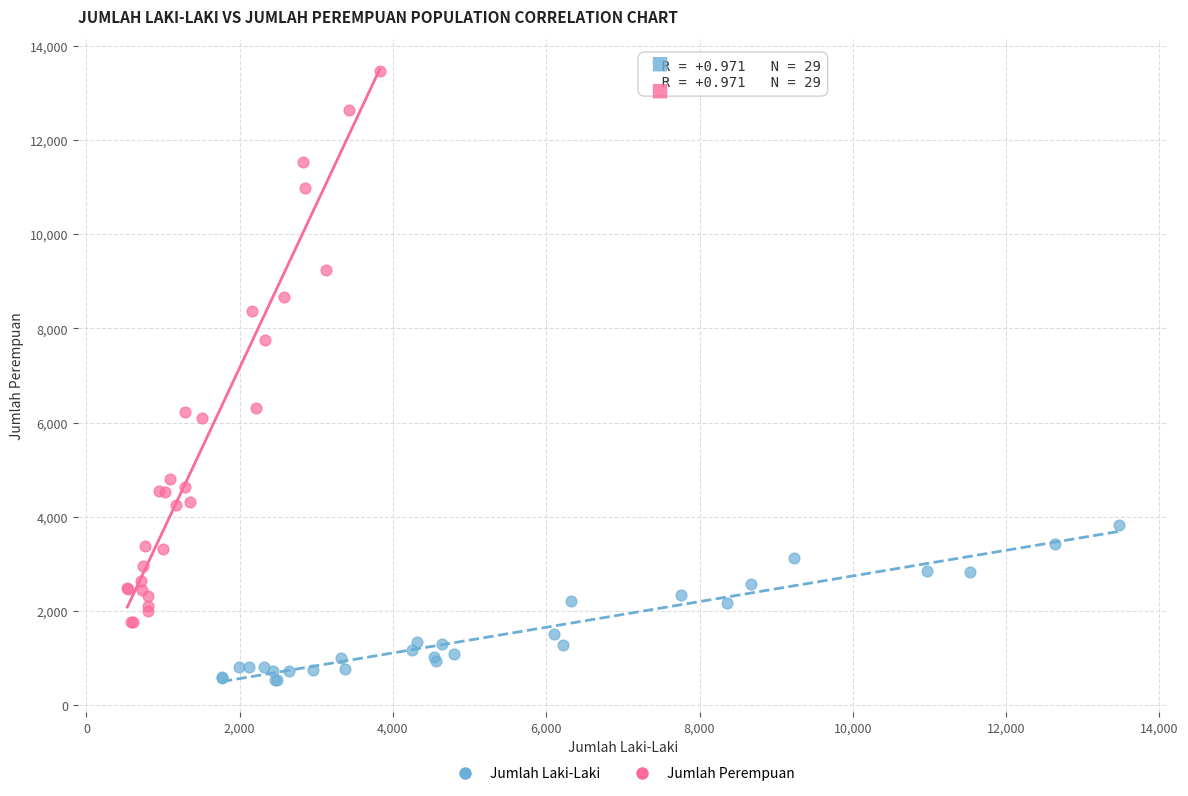

What are all the series names shown in the legend?

Jumlah Laki-Laki, Jumlah Perempuan